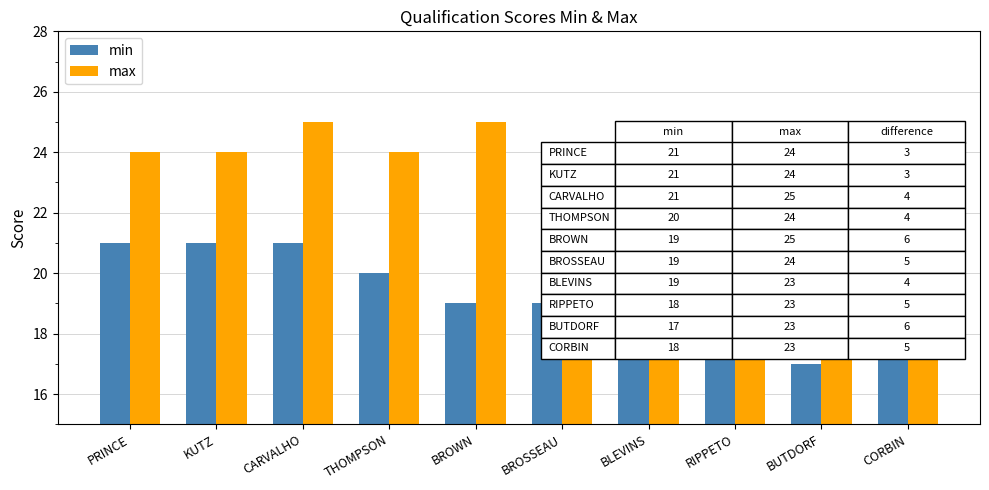

What is the label of the 10th bar from the right?

PRINCE